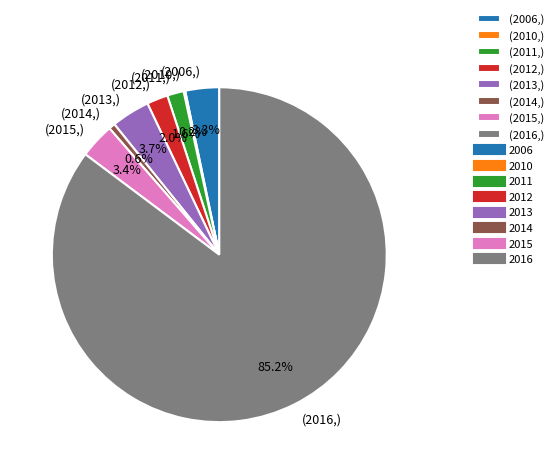

What is the ratio of the value at (2013,) to the value at (2006,)?

1.1